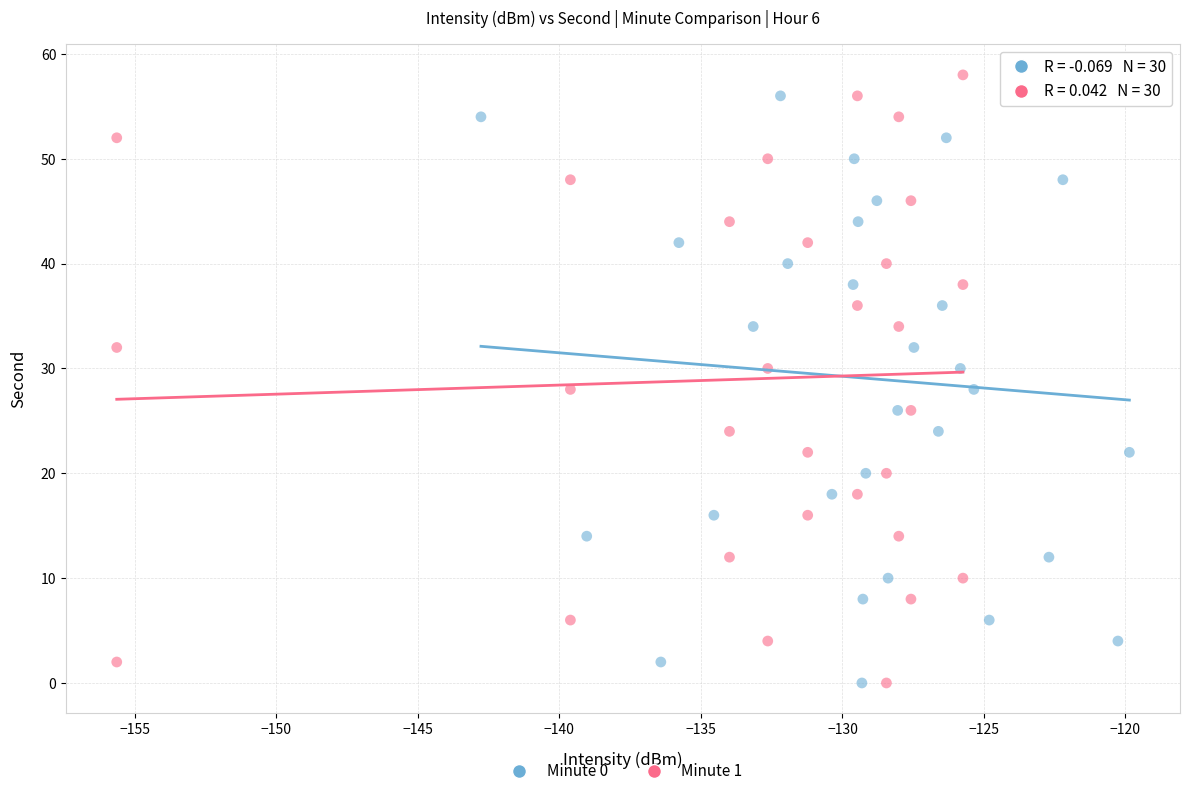

What are all the series names shown in the legend?

Minute 0, Minute 1